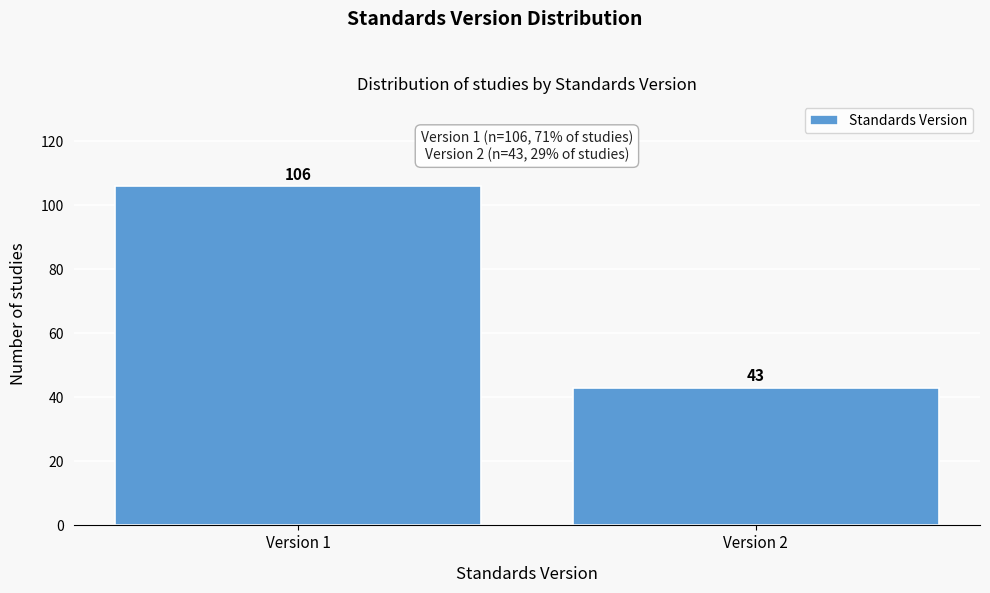

Reading right to left, transcribe all the data shown in this chart.

Version 2=43	Version 1=106